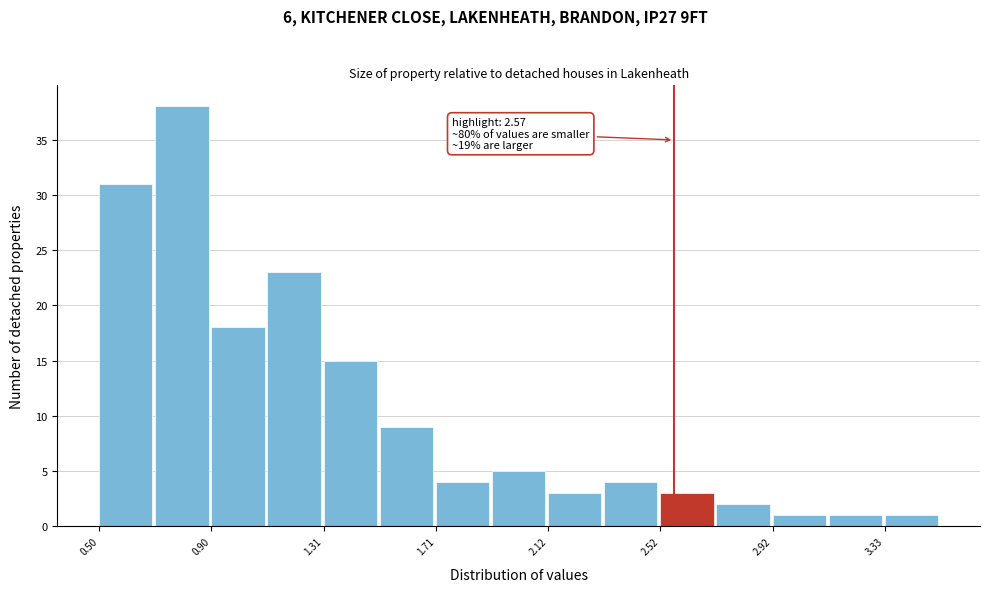

Which range on the x-axis has the tallest bar?

0.70 to 0.90